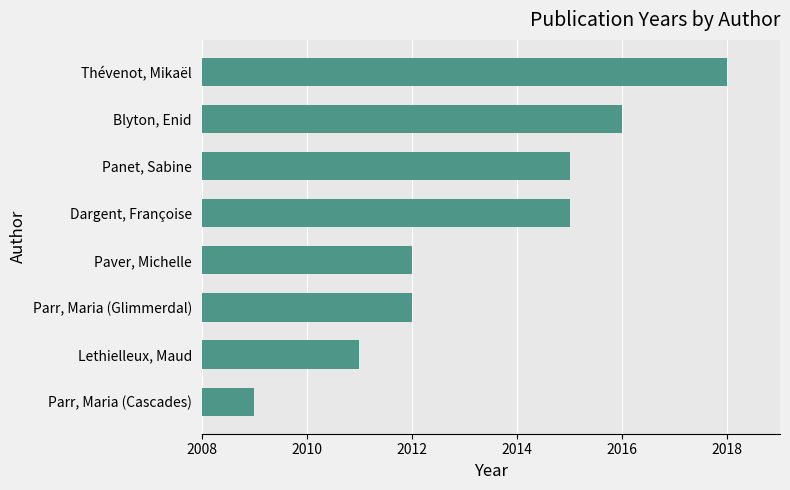

How many series are shown in this chart?

1